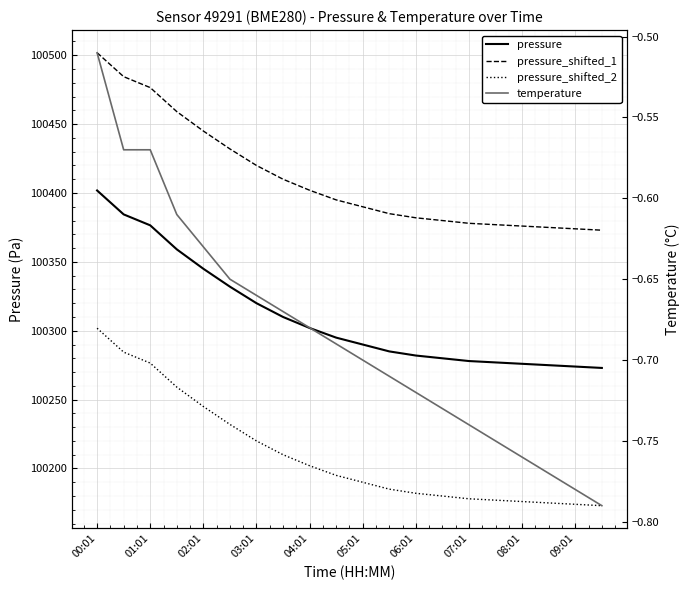

Which series has the largest range (max minus min)?

pressure